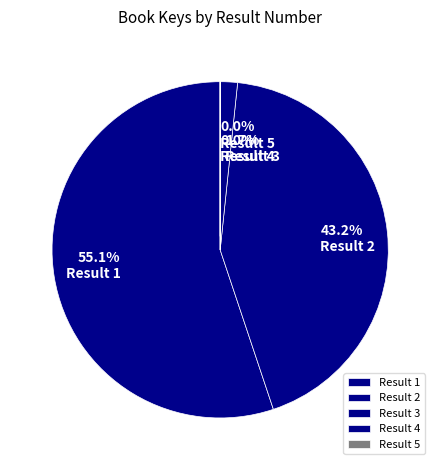

To the nearest percent, what is the difference between the largest and smallest slice percentages?

55%